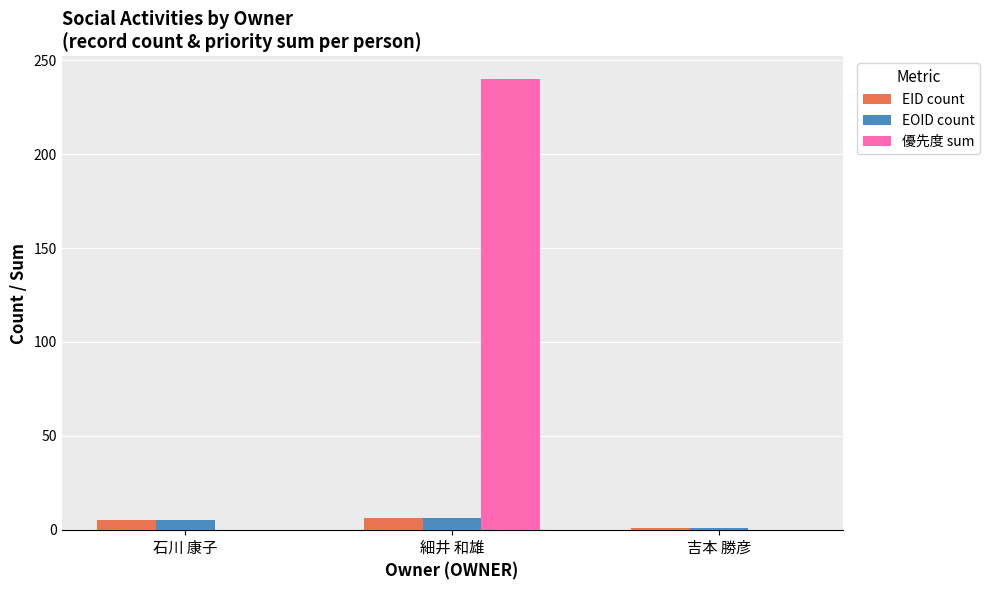

The 優先度 sum series shows 0 at 吉本 勝彦. True or false?

True